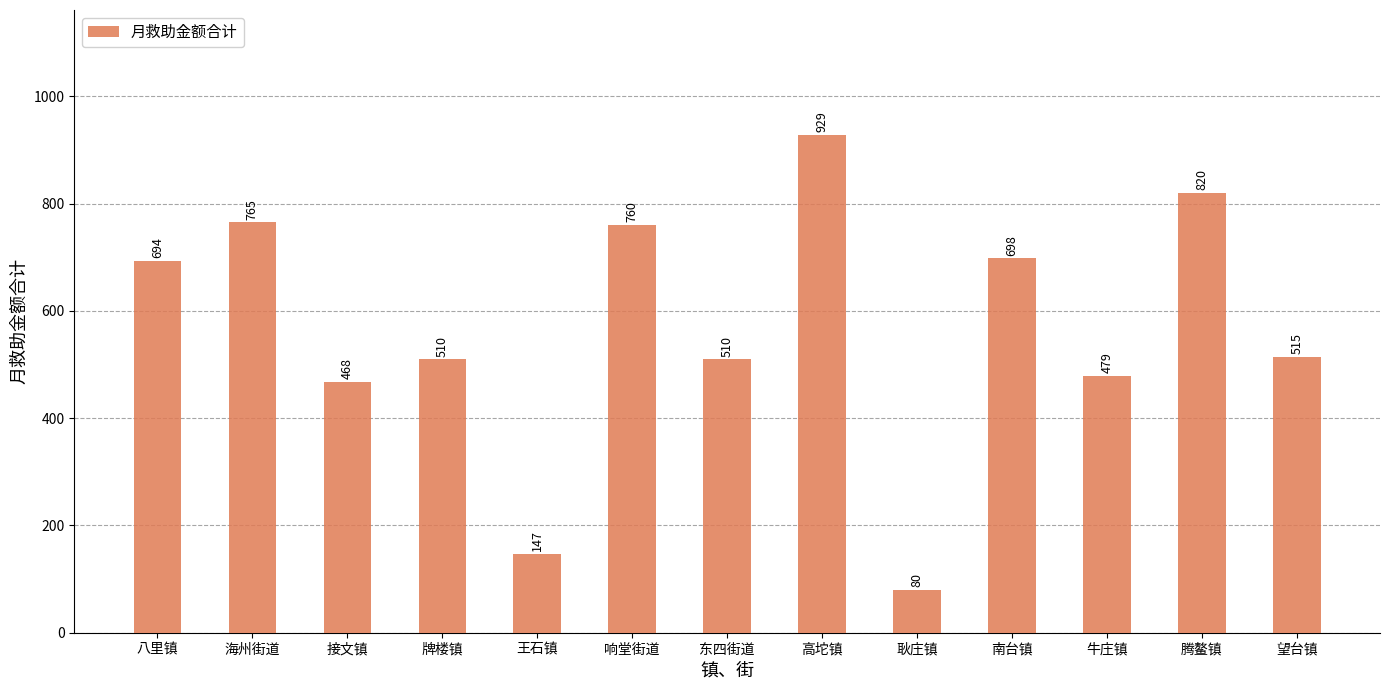

At which label does the data first exceed 515?

八里镇